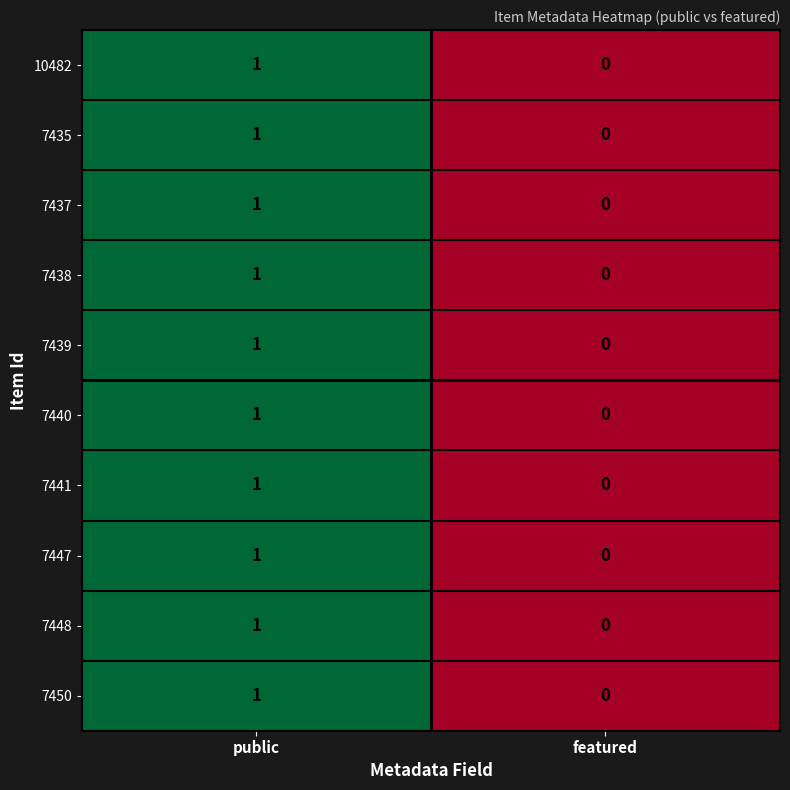

Which category has the highest value across all series?

public